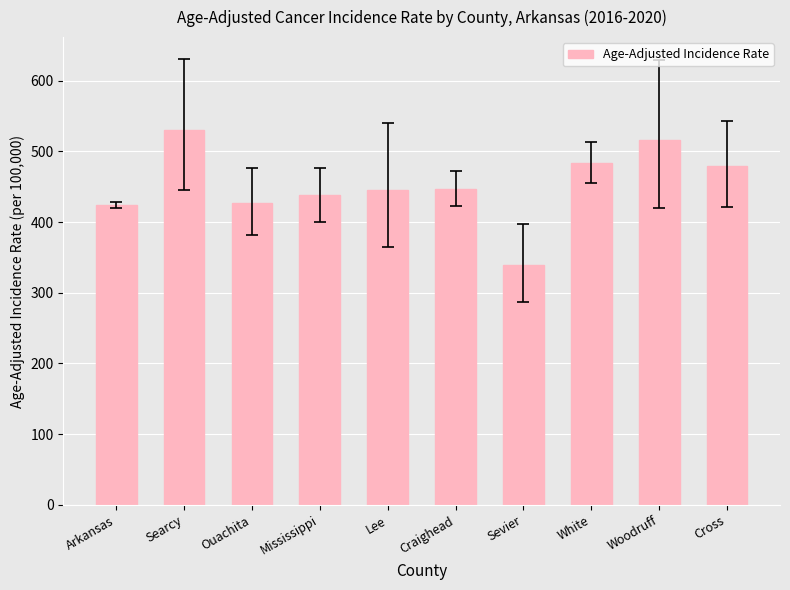

True or false: the data shows 479.5 at Cross.

True